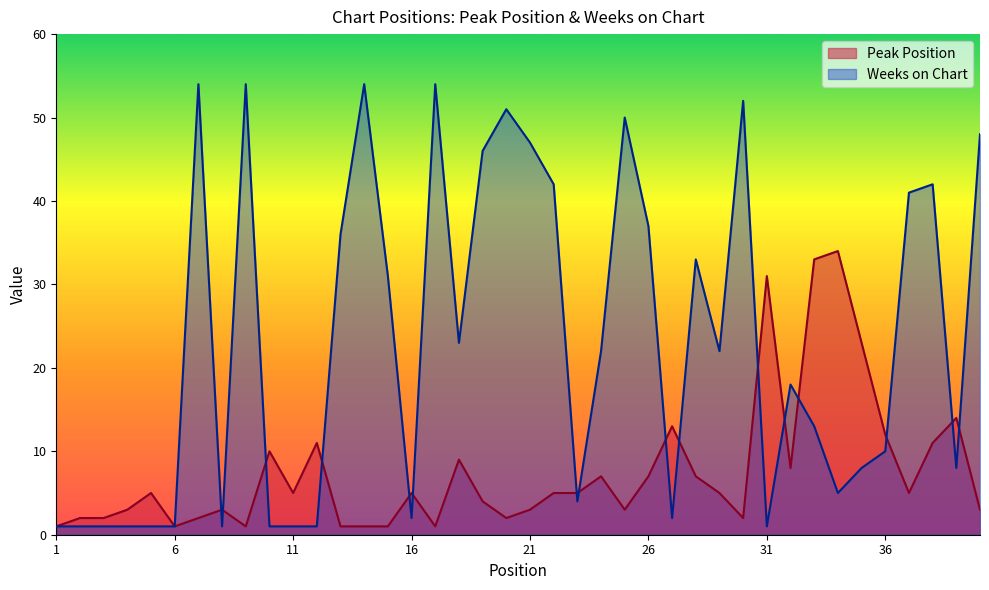

What is the value of the Peak Position point at the 13th from the left?

1